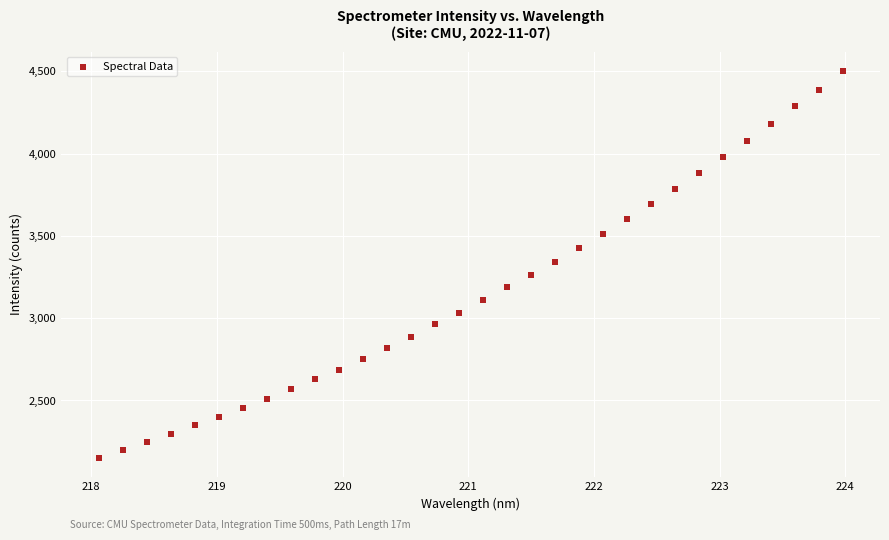

What is the range of Y values (max minus min)?

2348.8